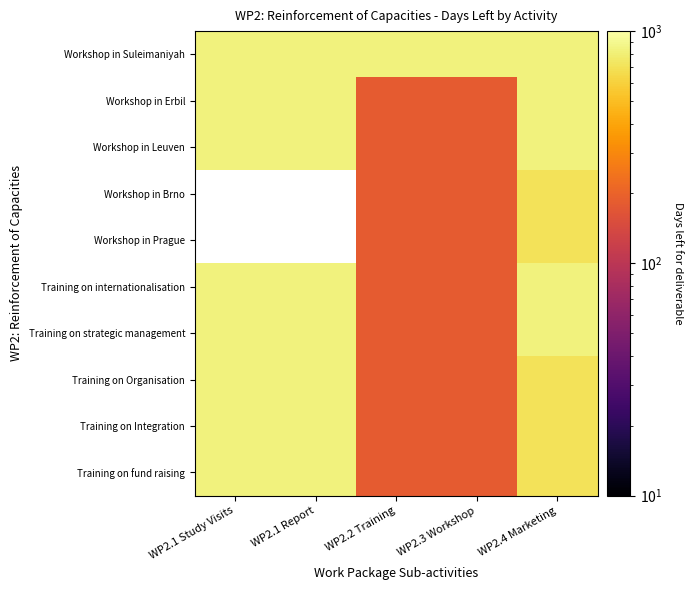

How many data points in Workshop in Brno are above 182?

1